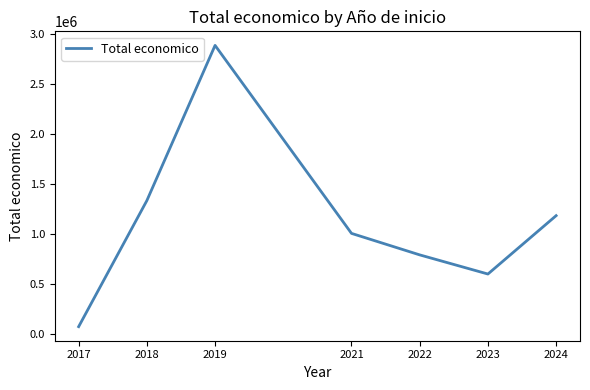

What is the average value?

1124859